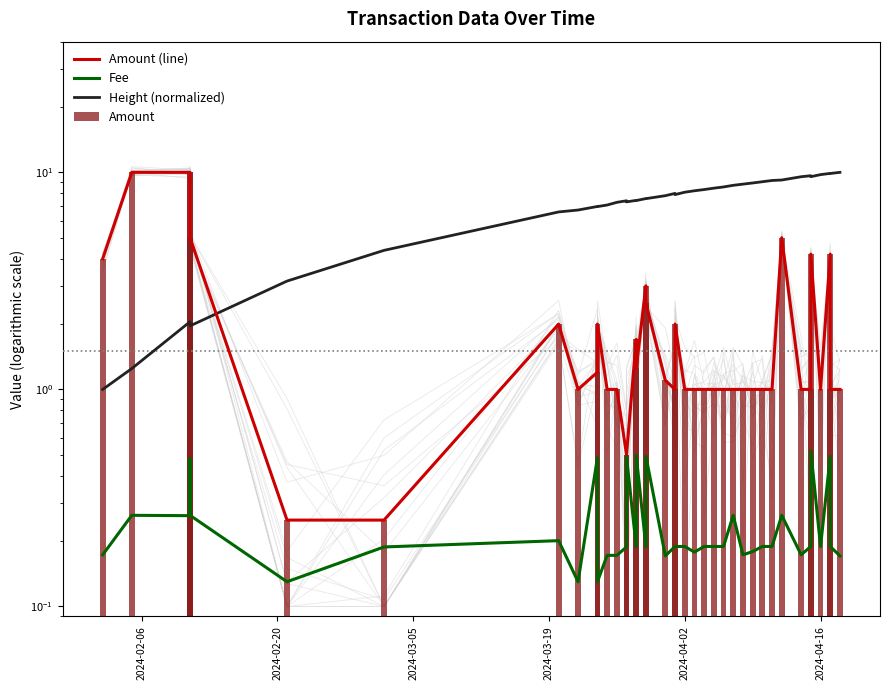

Which series has the largest range (max minus min)?

Amount (line)